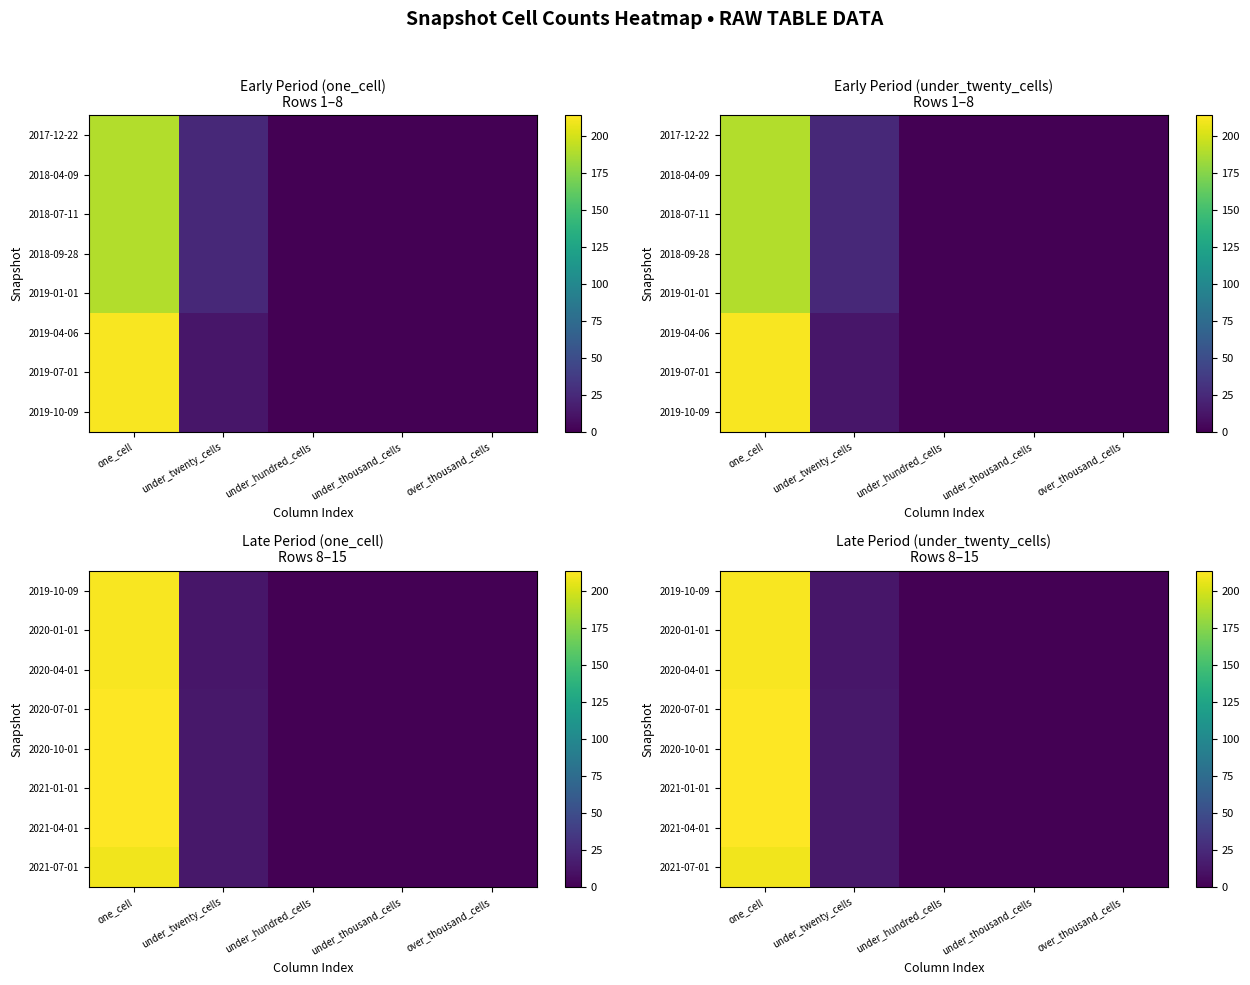

Is it true that 2021-01-01 equals 14 at under_twenty_cells?

True